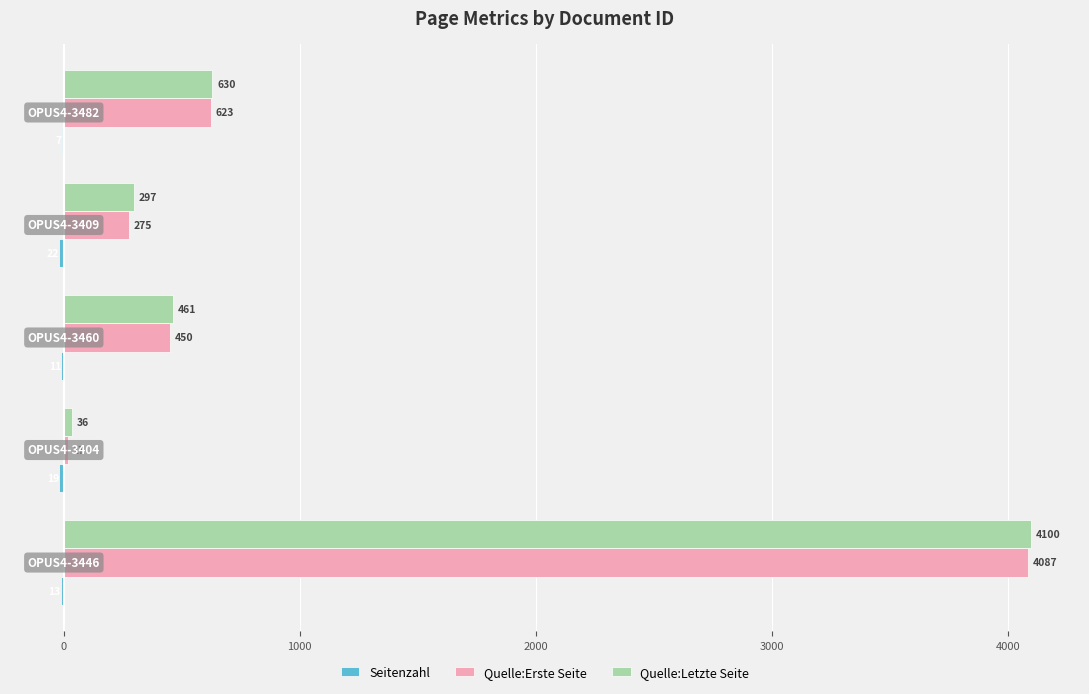

What is the sum of all Quelle:Letzte Seite values?

5524